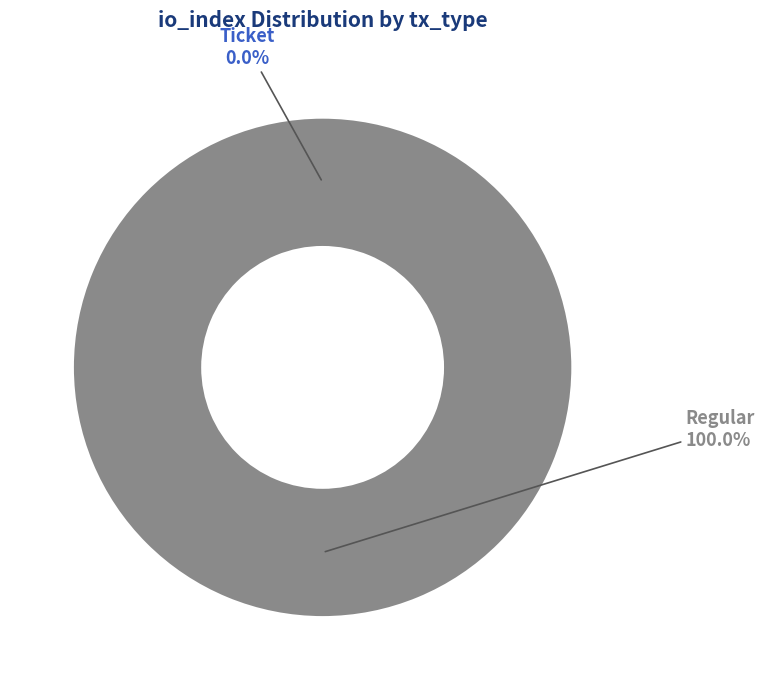

Is it true that Ticket is 0% of the pie?

True